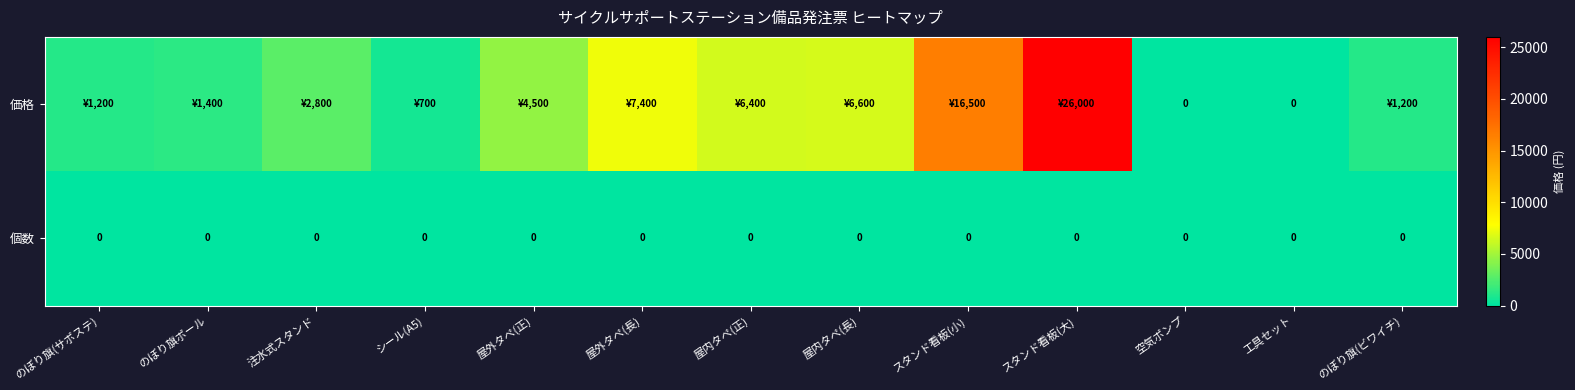

The value of 個数 at のぼり旗(サポステ) is 0. True or false?

True